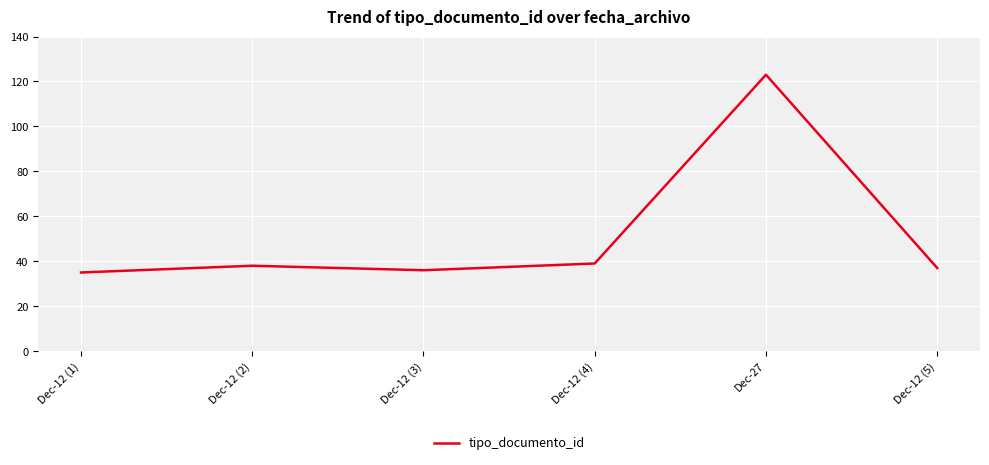

At which category does the chart reach its peak across all series?

Dec-27